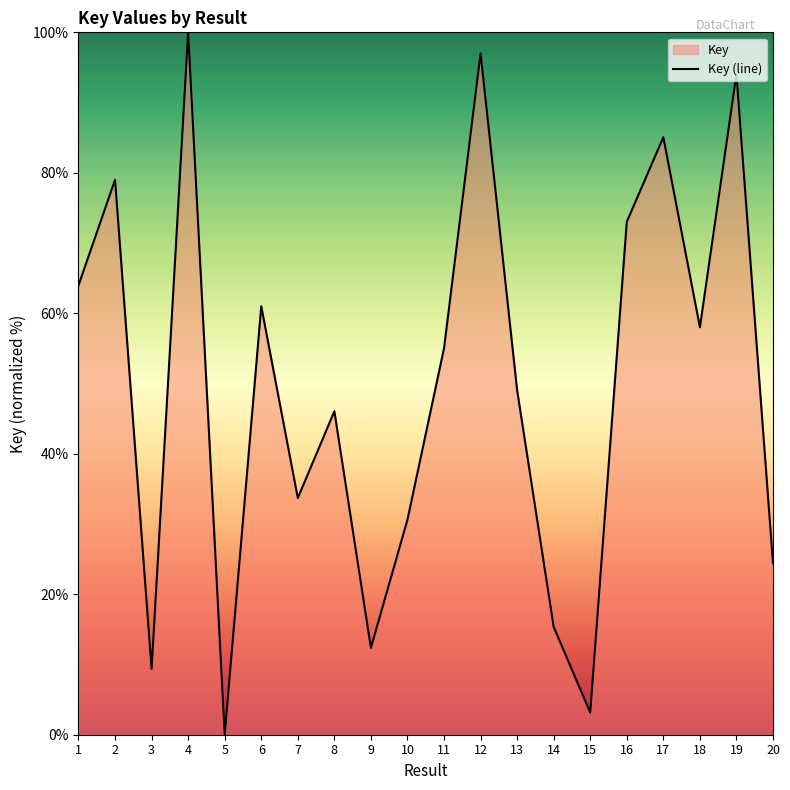

The value at 14 is 4.7. True or false?

False